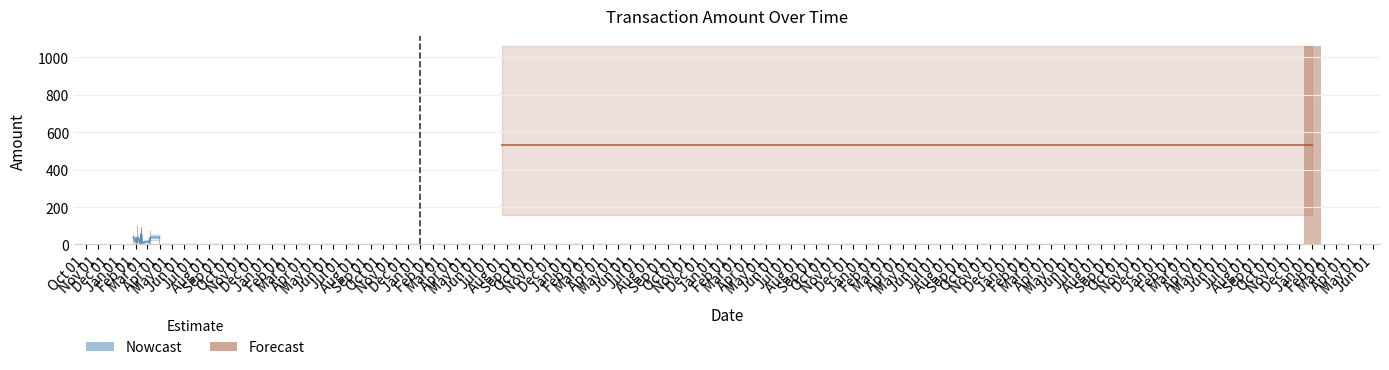

Approximately how many times larger is the value at Sep 01 compared to Feb 01?

1.0